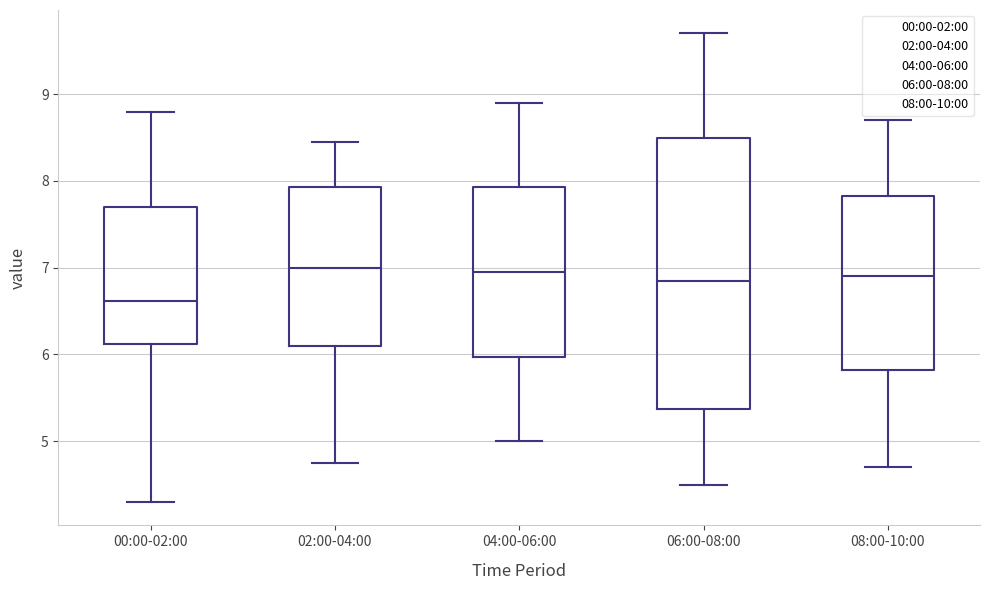

Reading left to right, transcribe this box plot: for each box, give where its median line is, the range the box spans, and where its two whiskers end, as read against the y-axis. The values are not printed on the chart, so give them approximately, as read against the axis.

00:00-02:00: median 6.6, box 6.1 to 7.7, whiskers 4.3 to 8.8
02:00-04:00: median 7.0, box 6.1 to 7.9, whiskers 4.8 to 8.5
04:00-06:00: median 7.0, box 6.0 to 7.9, whiskers 5.0 to 8.9
06:00-08:00: median 6.9, box 5.4 to 8.5, whiskers 4.5 to 9.7
08:00-10:00: median 6.9, box 5.8 to 7.8, whiskers 4.7 to 8.7